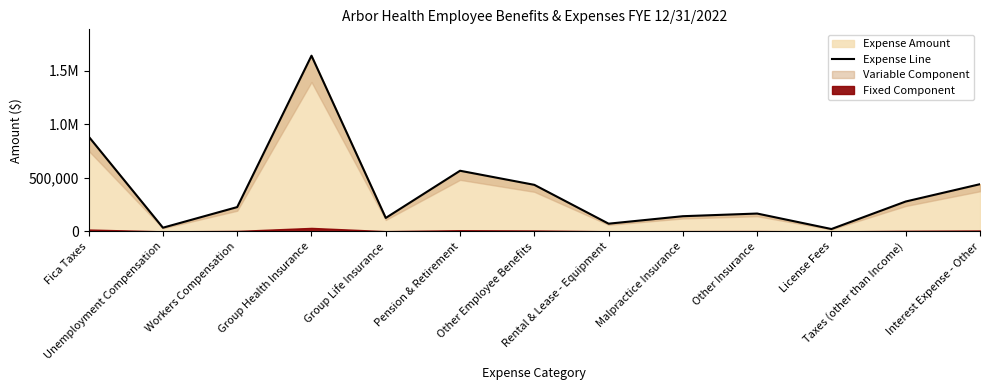

At which category does the chart reach its peak across all series?

Group Health Insurance